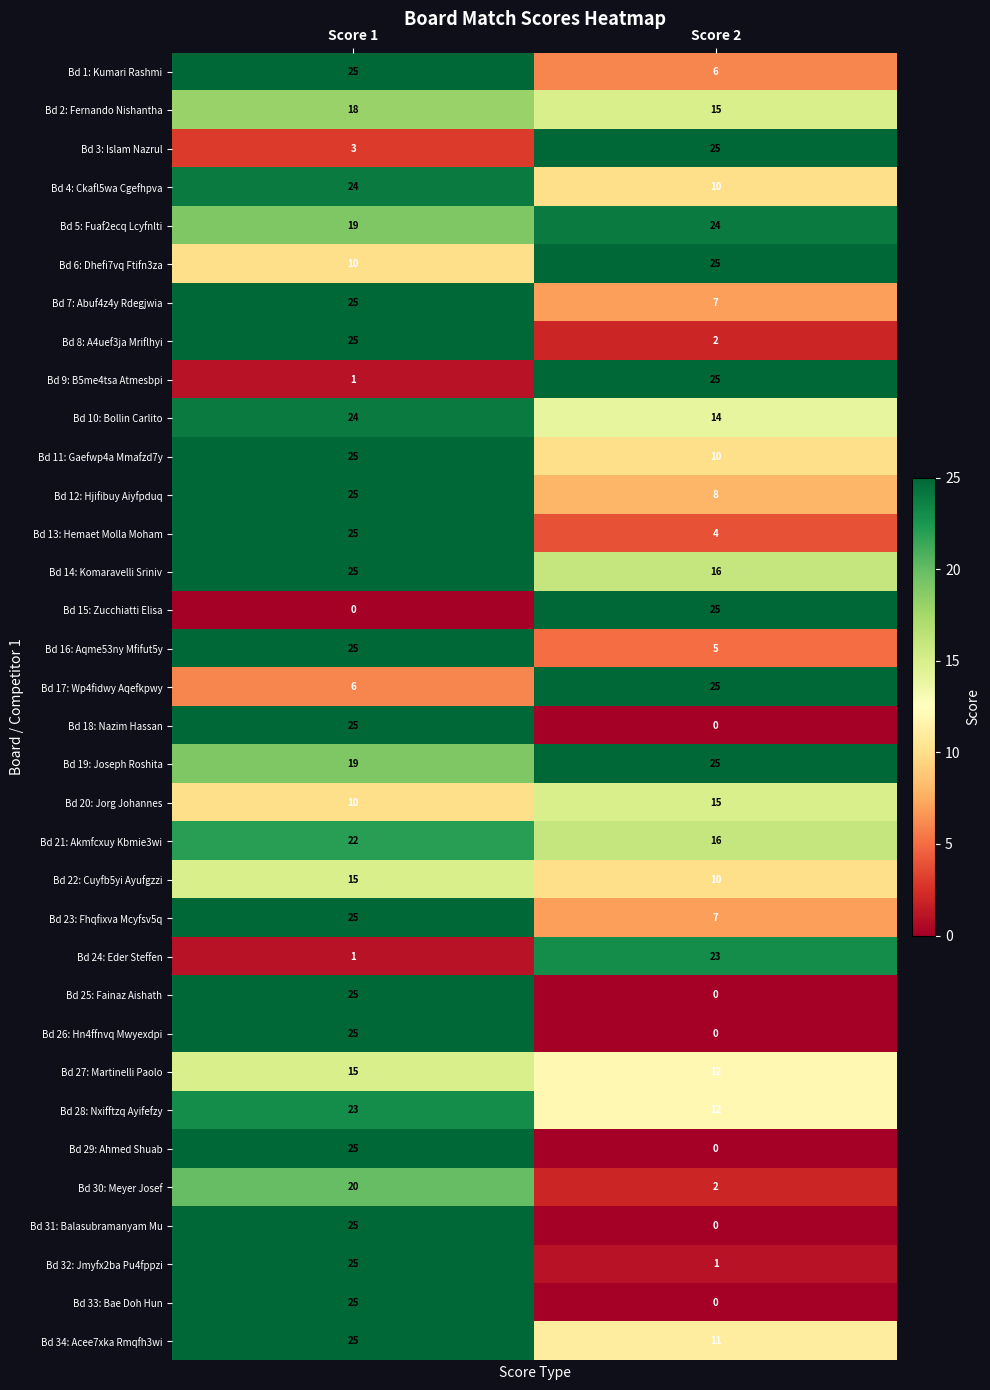

At which category is the sum across all series the highest?

Score 1